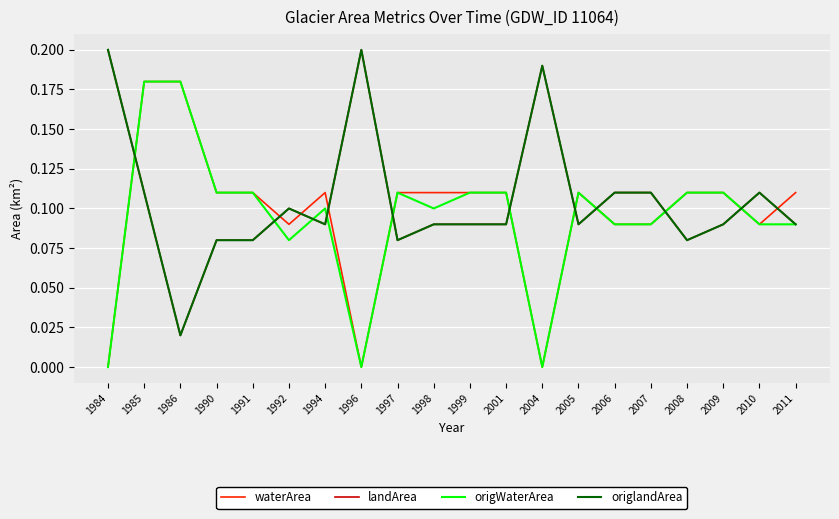

Does the chart display data point markers on the line(s)?

No